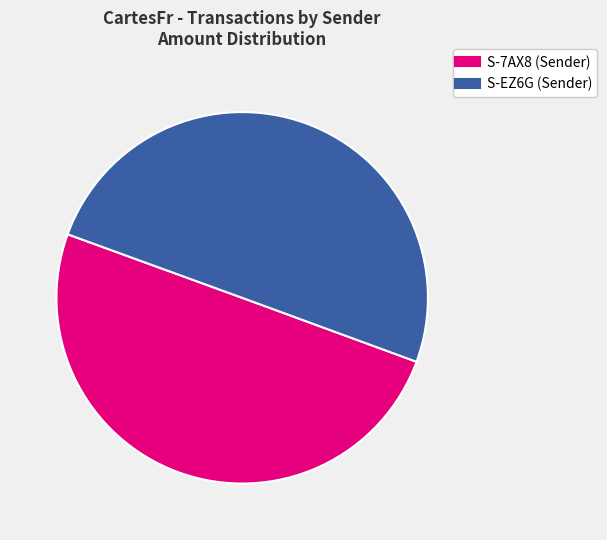

To the nearest percent, what is the average slice percentage?

50%